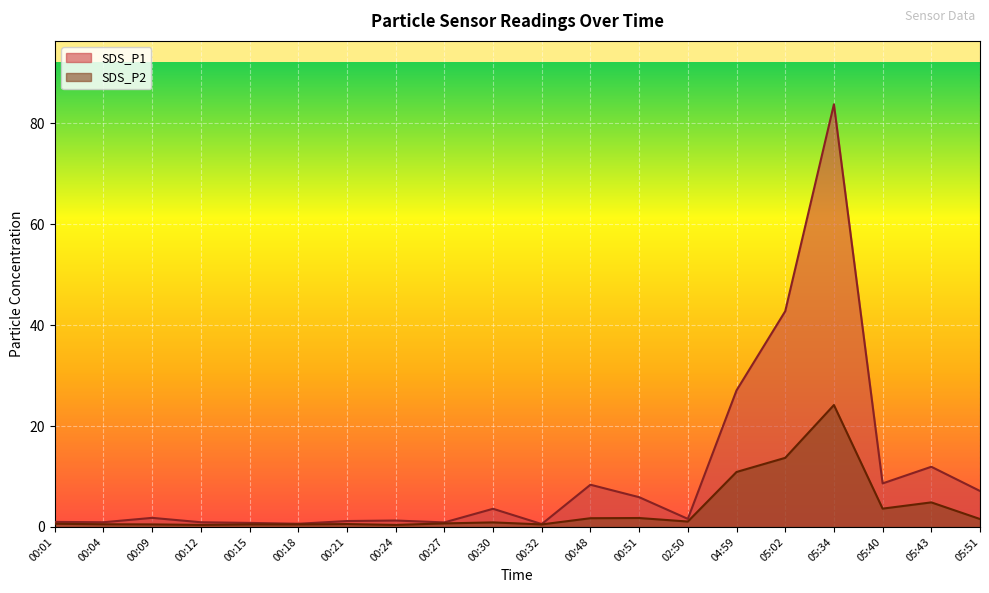

What is the value of the SDS_P2 point at the 14th from the left?

1.1